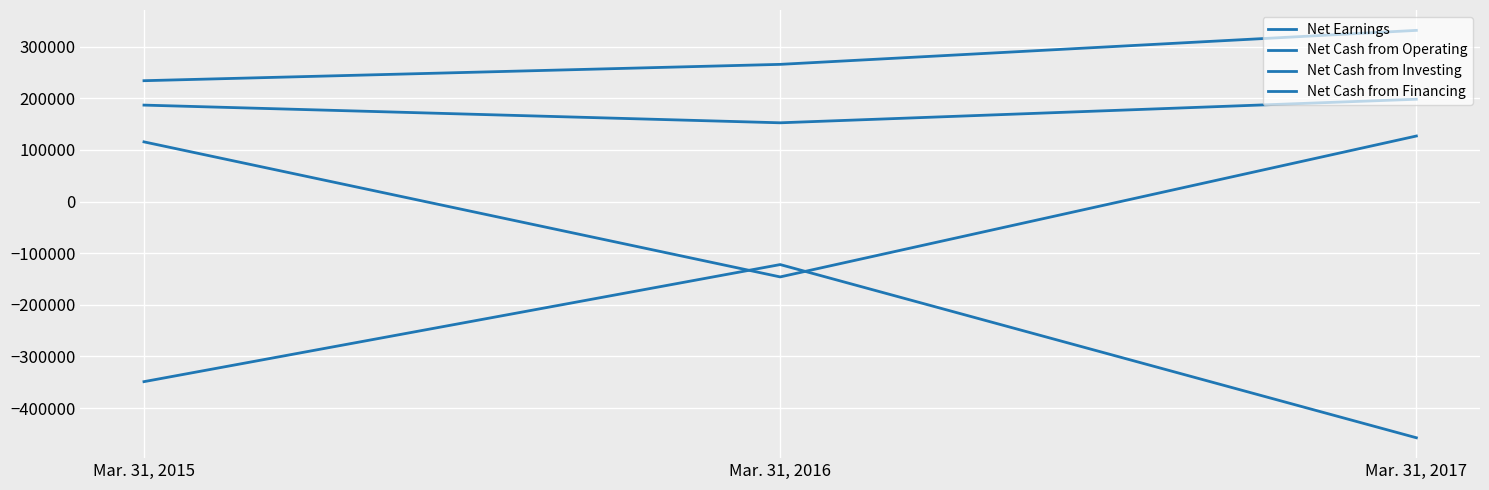

What is the average value of the Net Cash from Investing series?

-309387